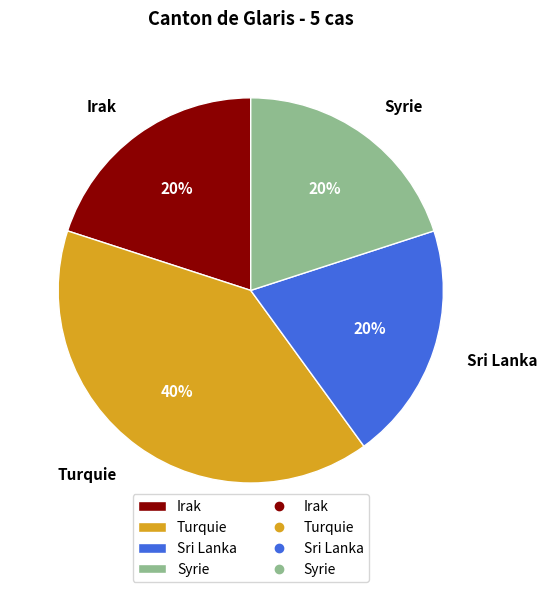

How many segments does this pie chart have?

4